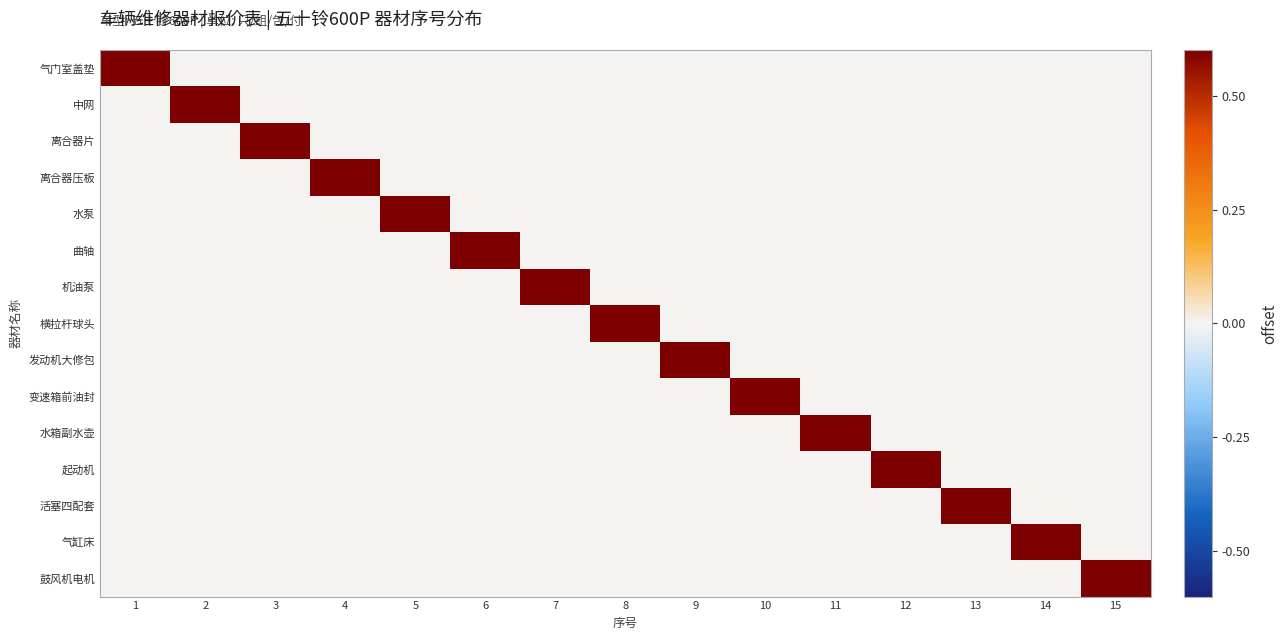

At 8, list the series in order from largest to smallest.

横拉杆球头, 气门室盖垫, 中网, 离合器片, 离合器压板, 水泵, 曲轴, 机油泵, 发动机大修包, 变速箱前油封, 水箱副水壶, 起动机, 活塞四配套, 气缸床, 鼓风机电机